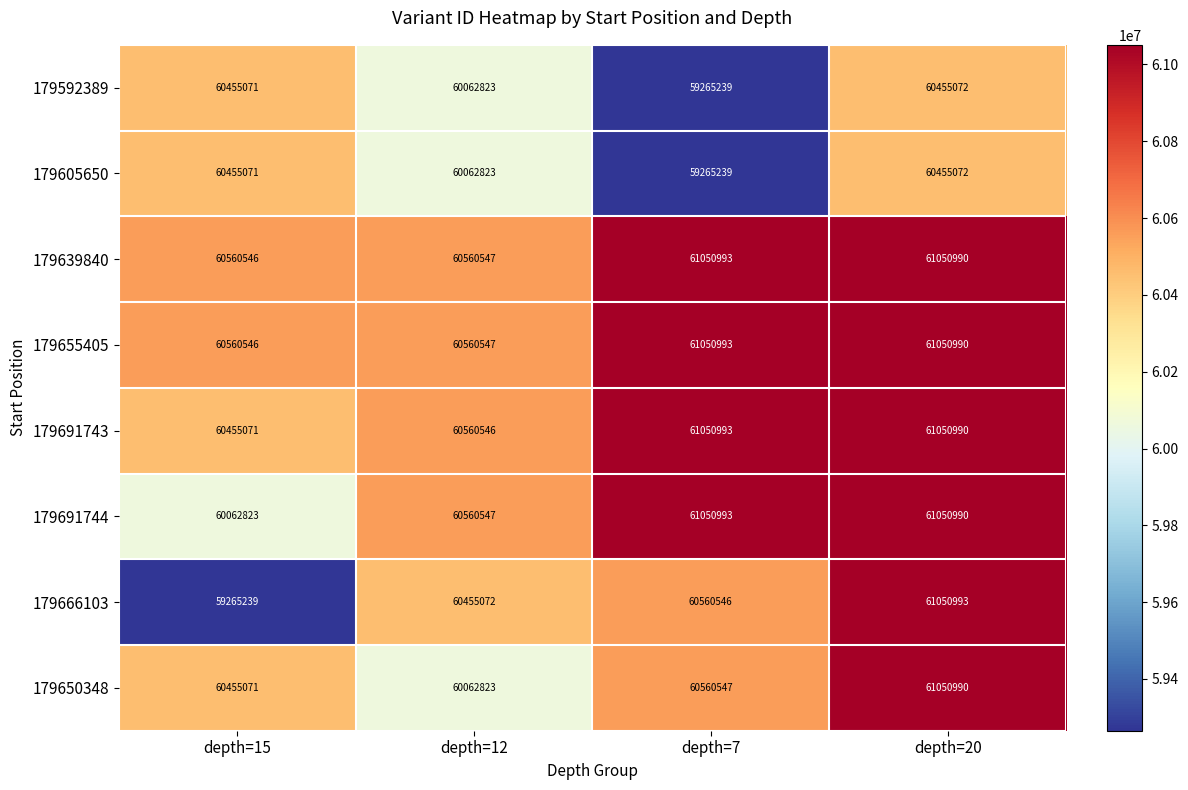

What is the average value of the 179655405 series?

60805769